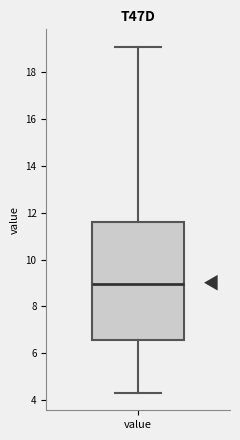

Transcribe this box plot: give where the median line is, the range the box spans, and where the two whiskers end, as read against the y-axis. The values are not printed on the chart, so give them approximately, as read against the axis.

median 9.0, box 6.6 to 11.6, whiskers 4.4 to 19.2